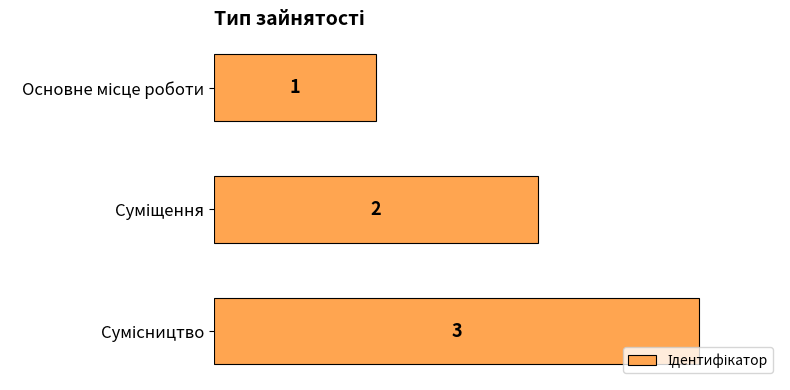

Count the values in the range 1 to 3.

3